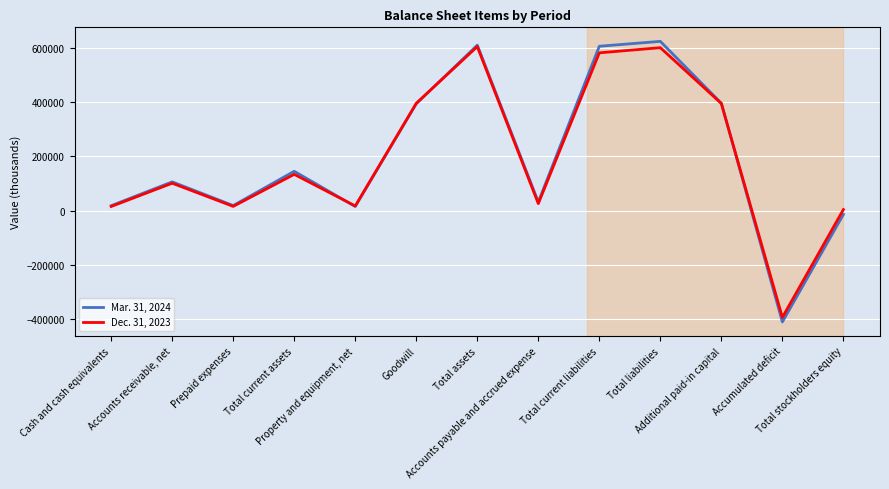

Rank the series by their average value, from lowest to highest.

Dec. 31, 2023, Mar. 31, 2024